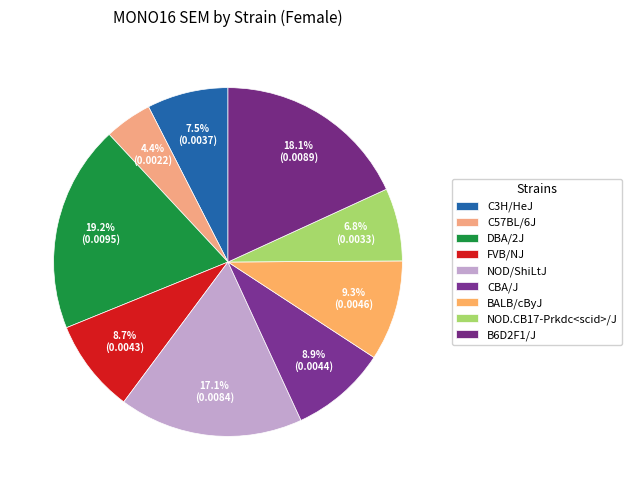

To the nearest percent, what portion does CBA/J represent?

9%